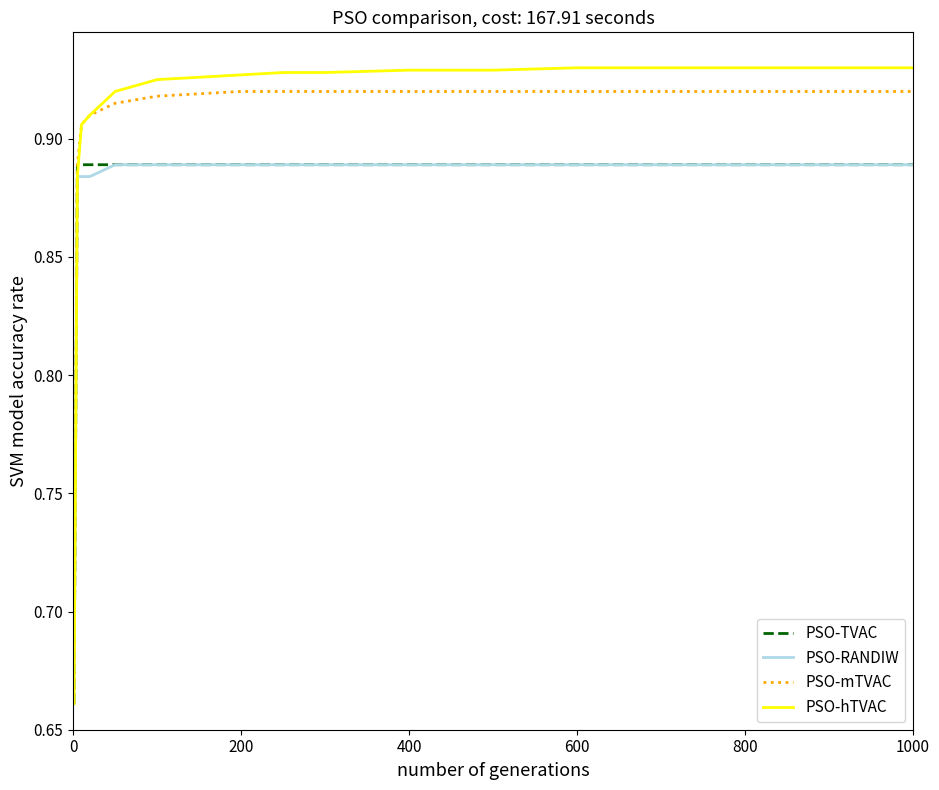

Which series has the widest spread of values?

PSO-hTVAC